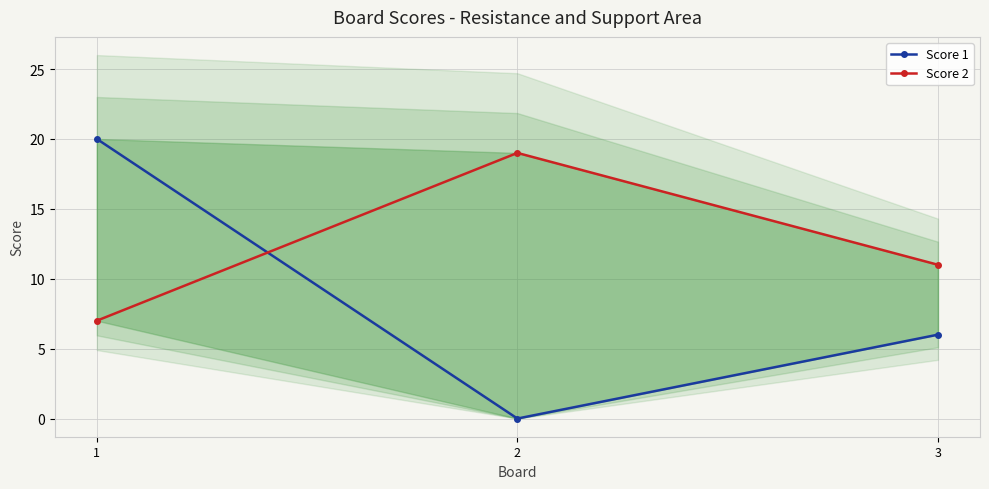

Is it true that Score 2 equals 3 at 1?

False